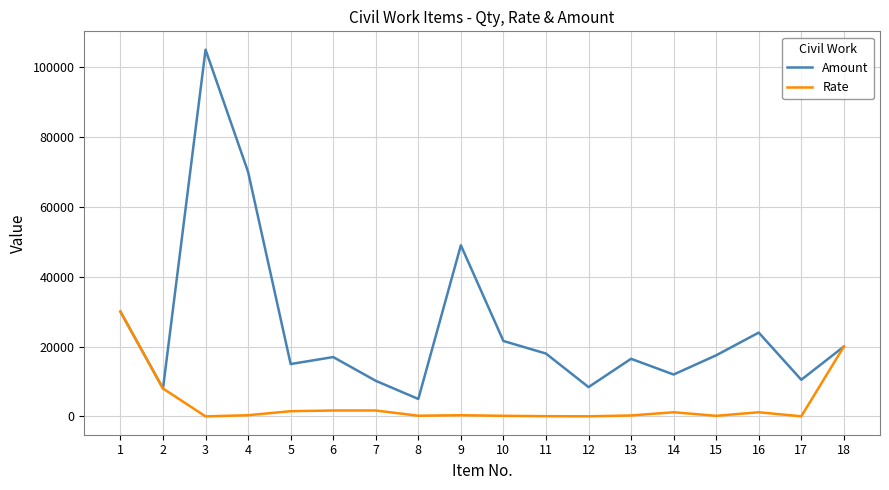

What is the highest value of the Rate series?

30000